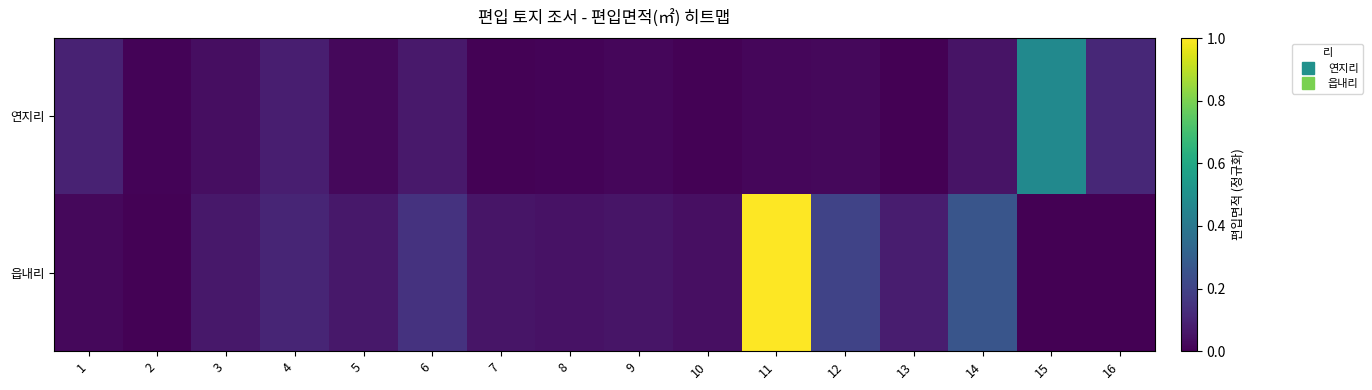

Which series has the widest spread of values?

읍내리